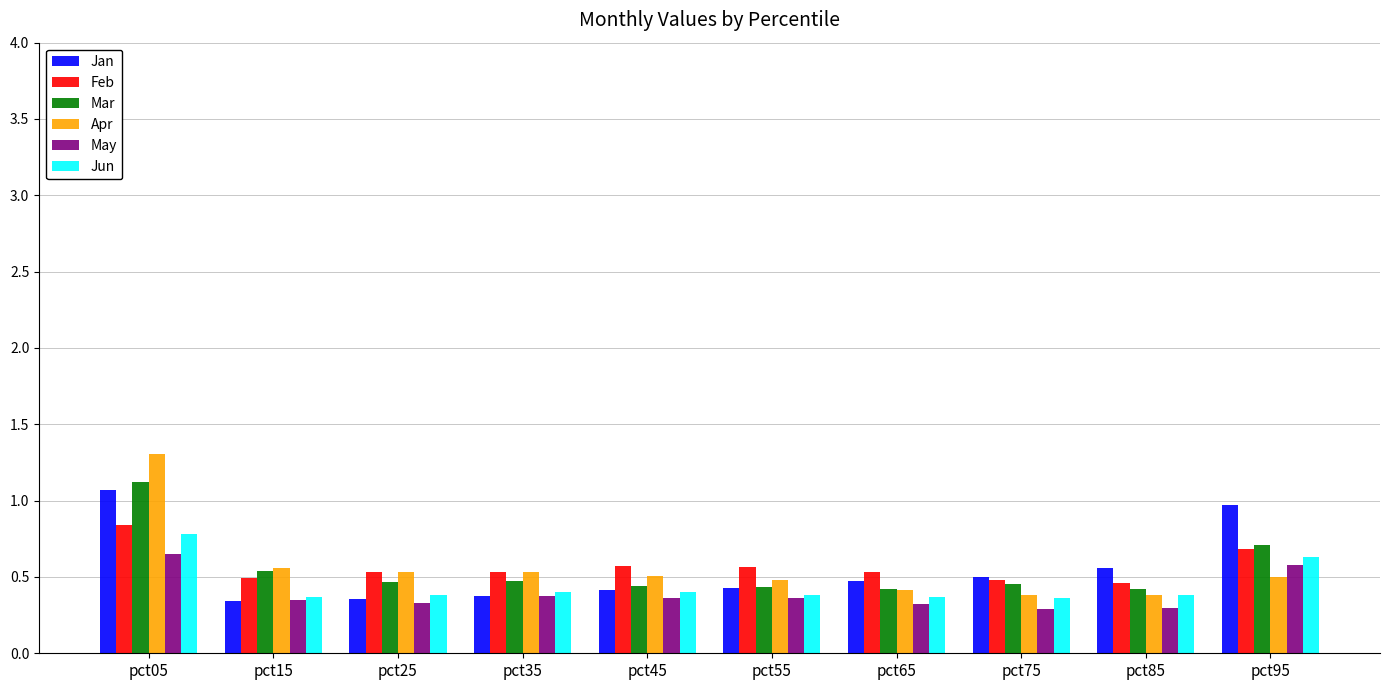

What is the approximate value of Feb at pct95?

0.7